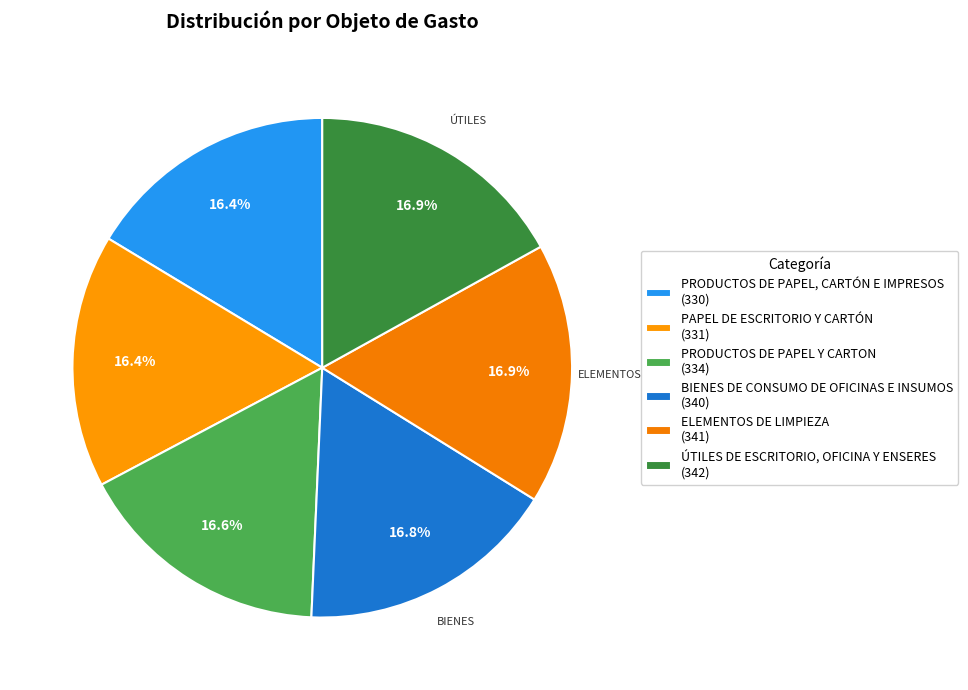

How many slices are in this pie chart?

6